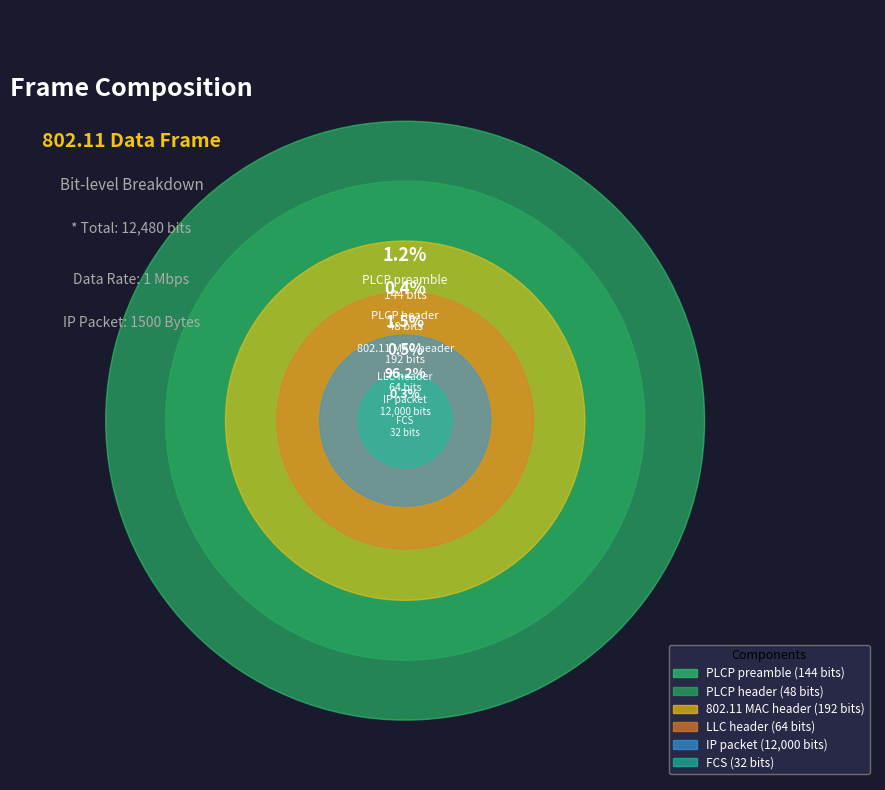

To the nearest percent, what is the difference between the IP packet and FCS slice percentages?

96%